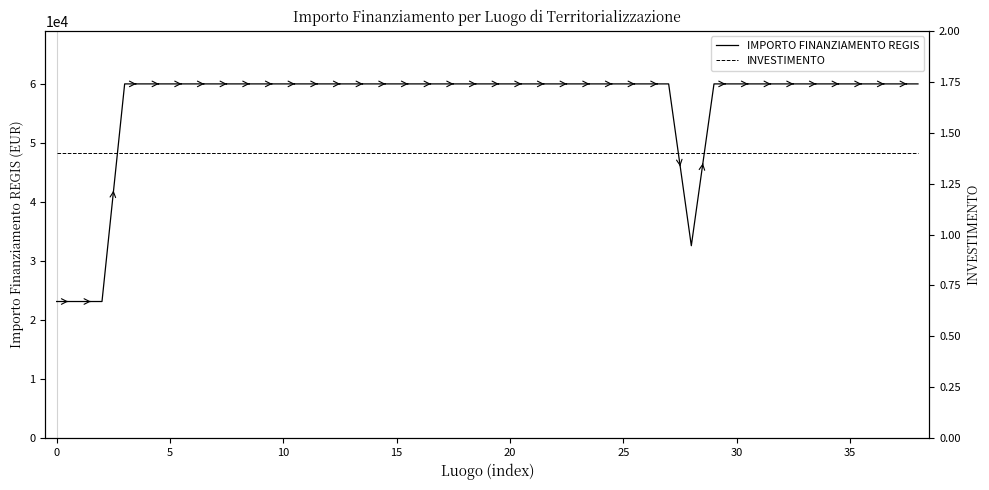

What is the highest value of the IMPORTO FINANZIAMENTO REGIS series?

59966